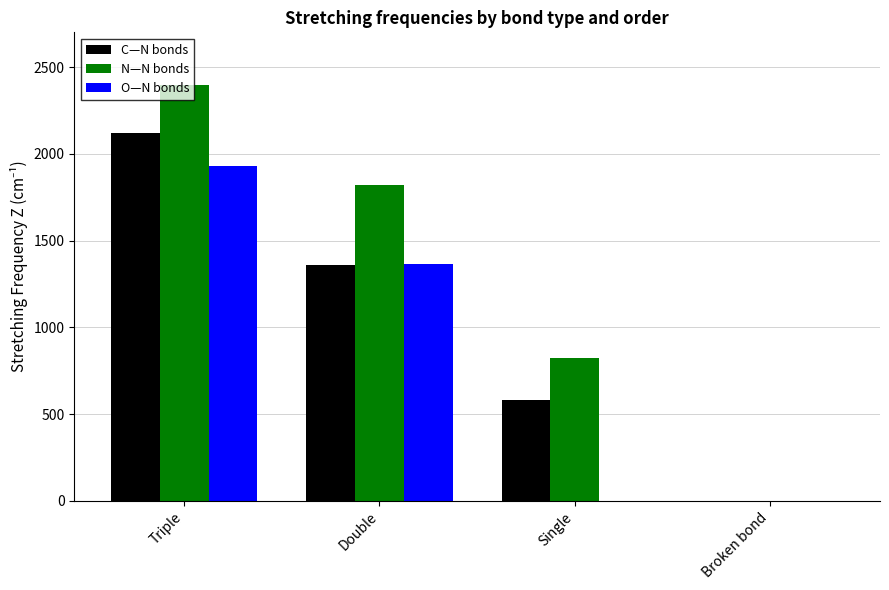

Which series has the largest range (max minus min)?

N—N bonds